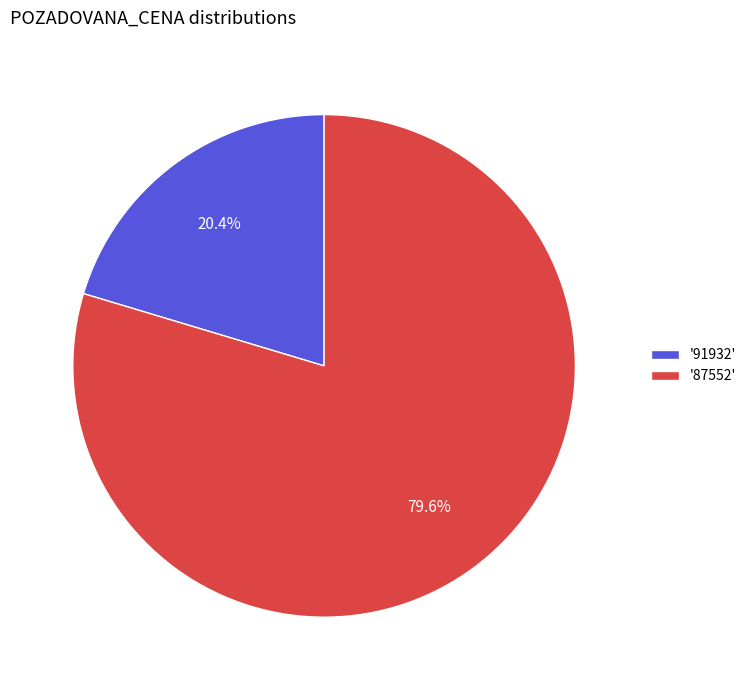

Which category has the smallest portion of the pie?

'91932'